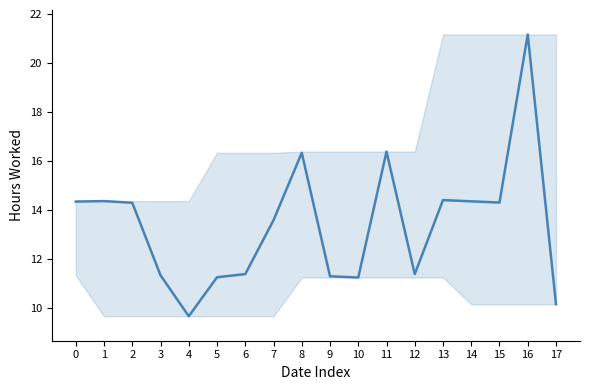

Is it true that the value at 15 is 21.7?

False